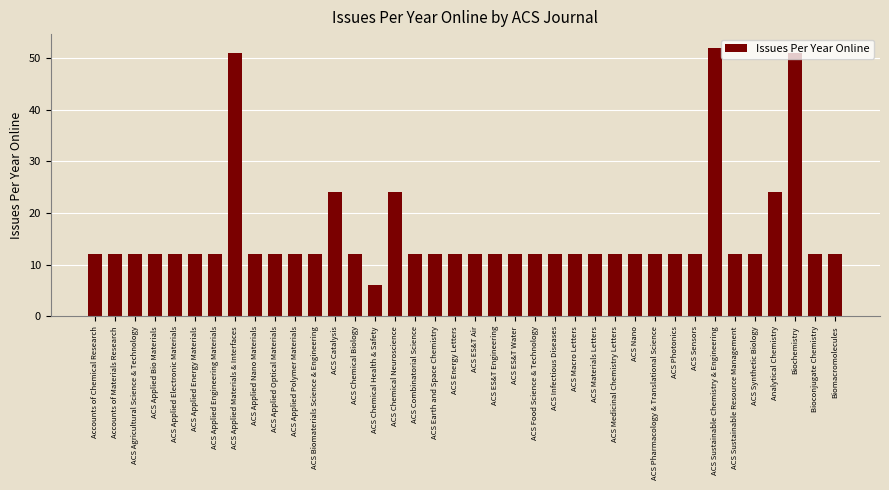

The value at ACS Combinatorial Science is 12. True or false?

True